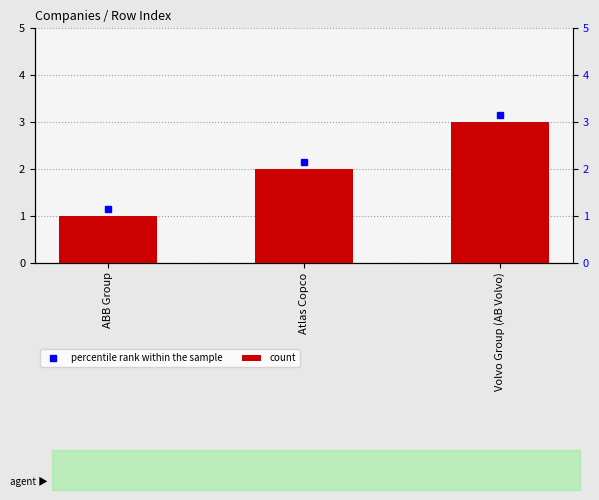

What is the label of the 3rd bar from the left?

Volvo Group (AB Volvo)